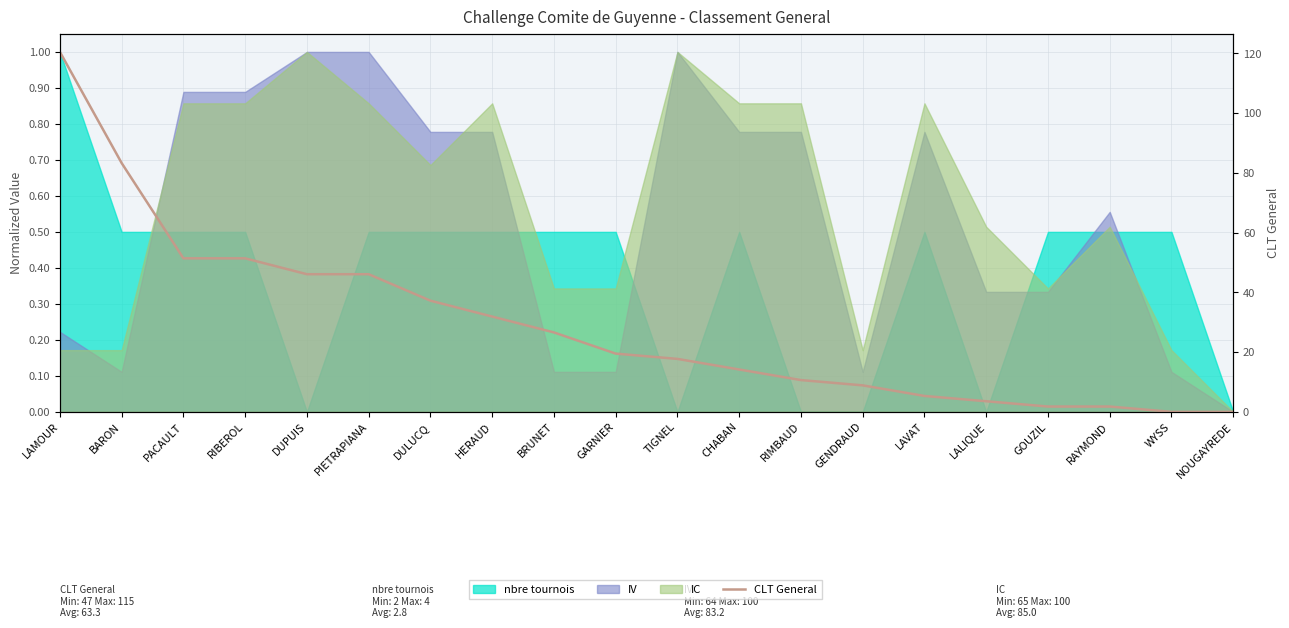

Is it true that the value at DUPUIS is 0.4?

True